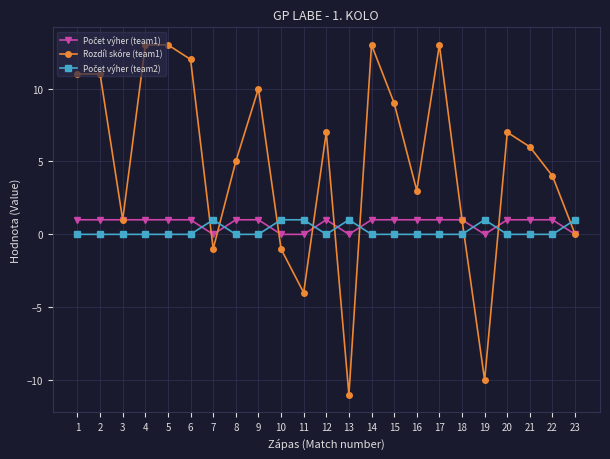

What is the value of the Rozdíl skóre (team1) point at the 16th from the left?

3